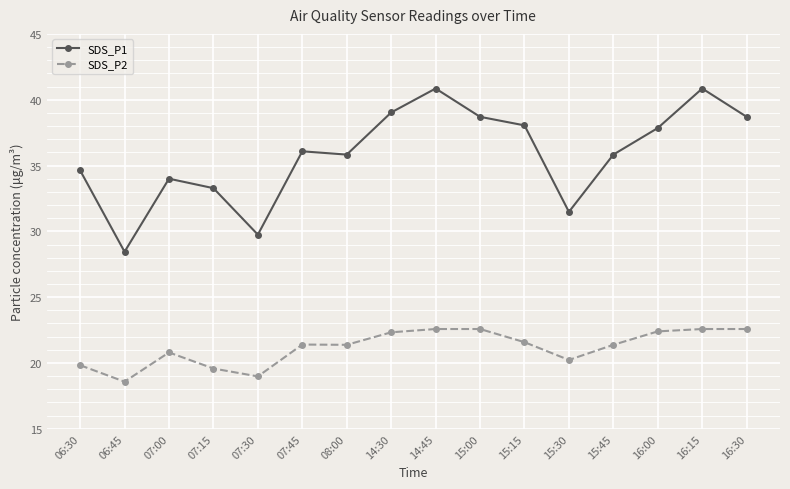

Rank the series by their average value, from highest to lowest.

SDS_P1, SDS_P2